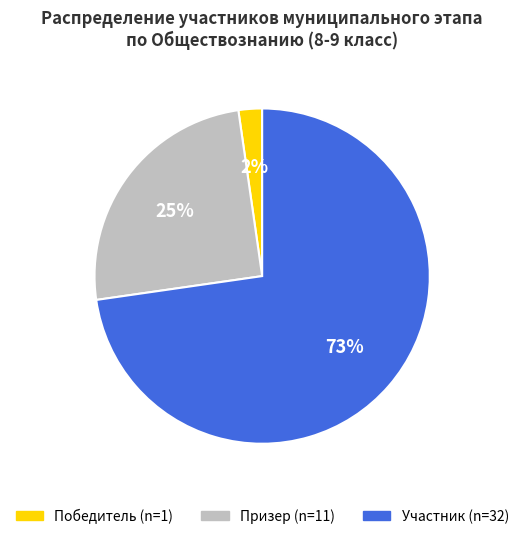

Between Призер and Победитель, which is larger?

Призер